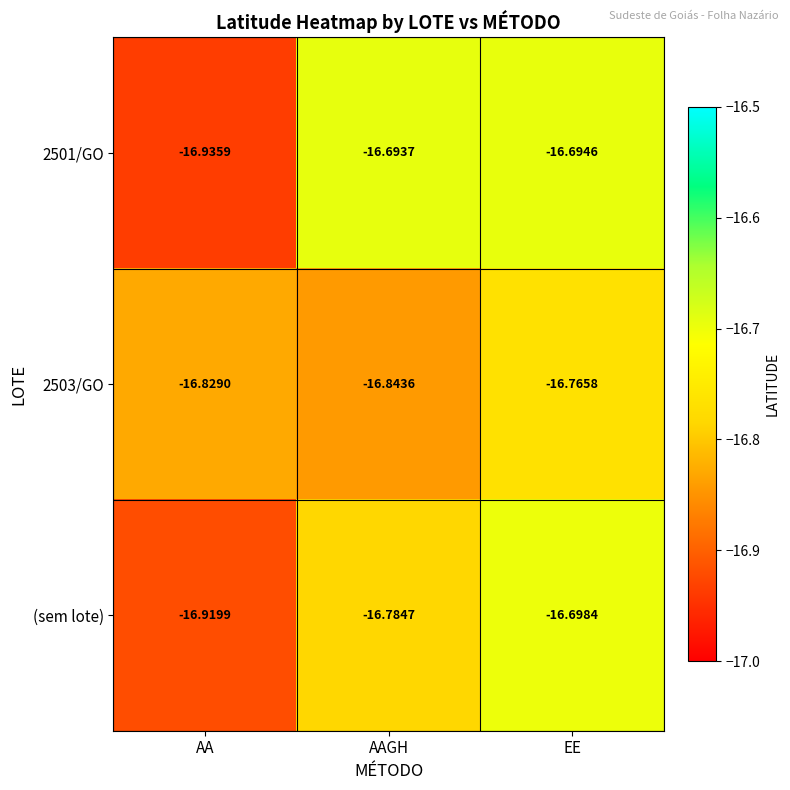

At EE, list the series in order from largest to smallest.

2501/GO, (sem lote), 2503/GO